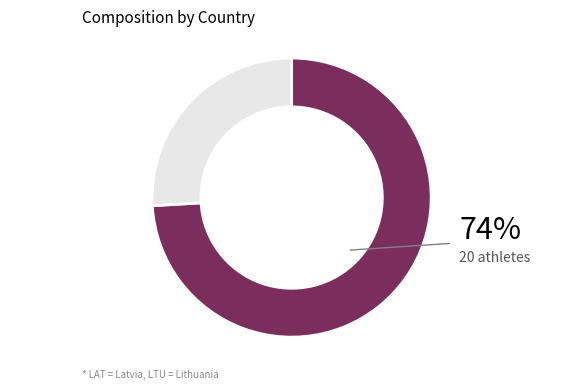

Does any single category account for the majority?

Yes